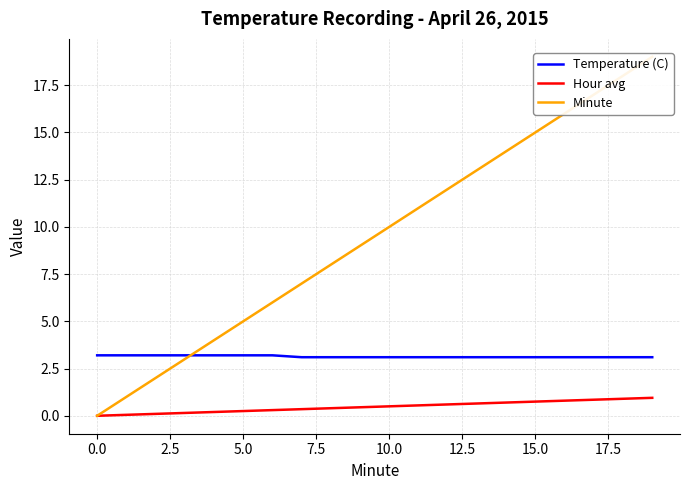

How many values in Hour avg are above zero?

19